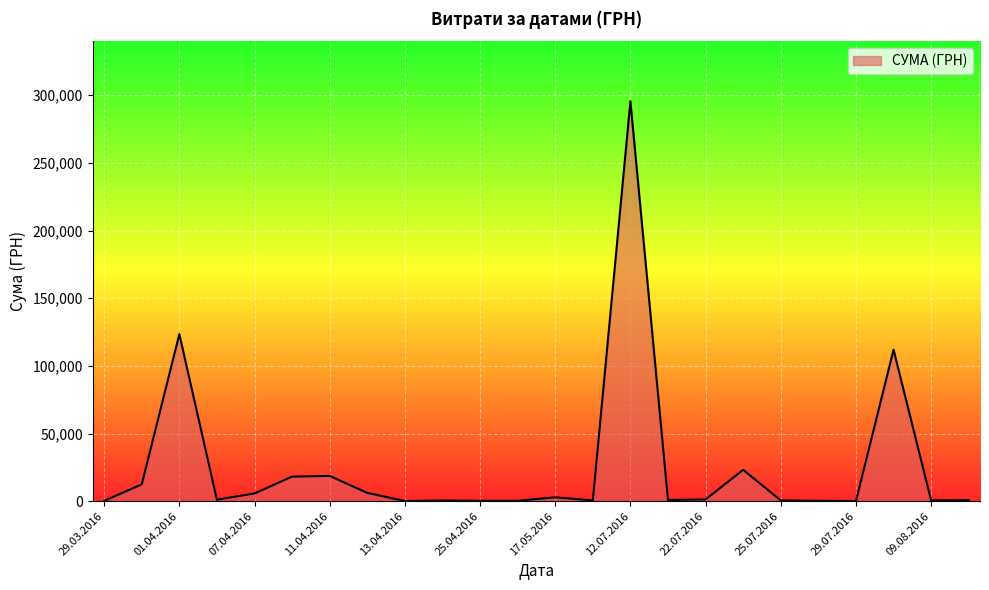

What is the difference between the maximum and minimum values?

295540.8